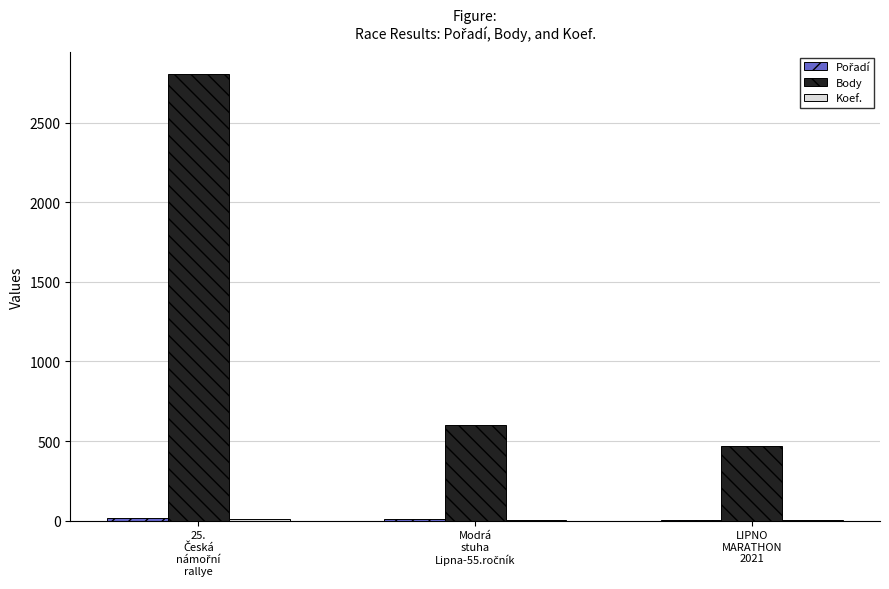

What is the sum of all Body values?

3871